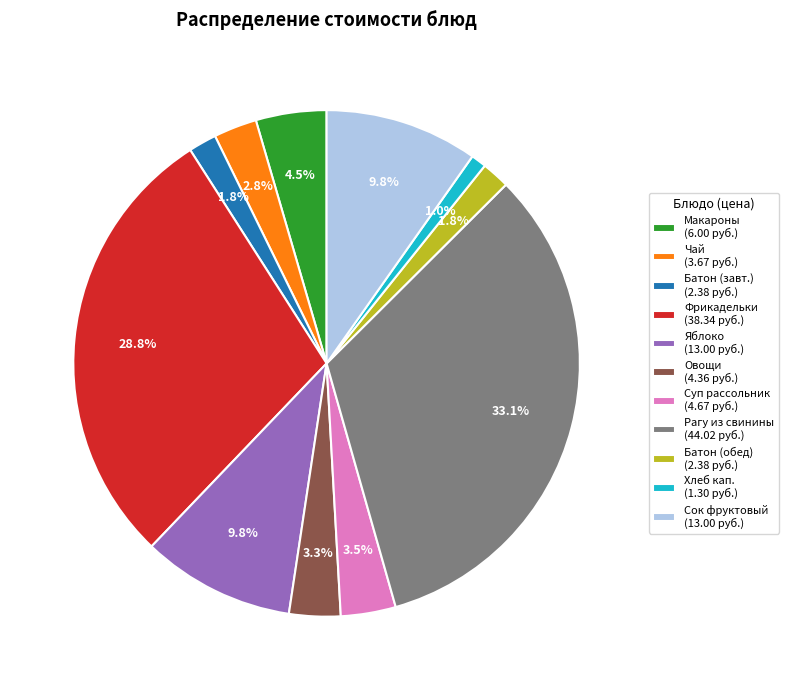

Which slice is the smallest?

Хлеб кап. (1.30 руб.)